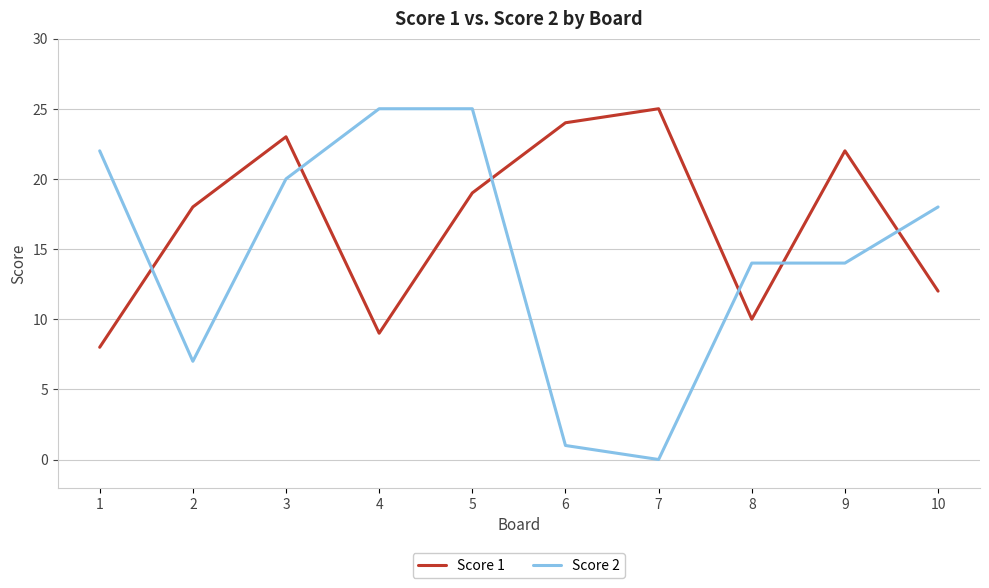

Does the chart have visible grid lines?

Yes